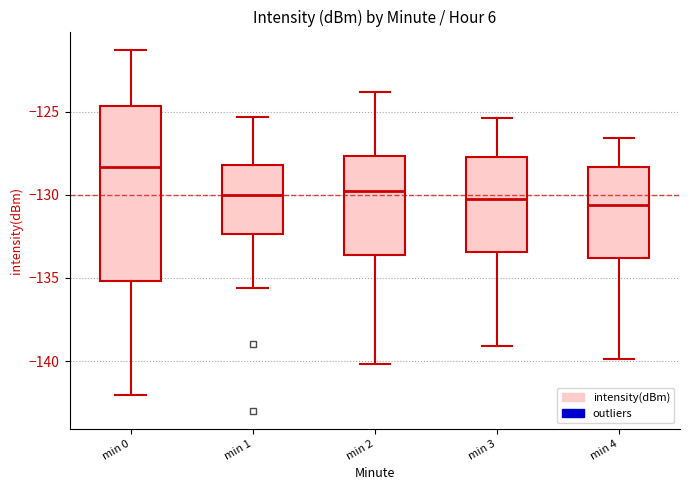

Reading left to right, read every box against the y-axis: the position of its median line, the range the box covers, and the ends of its whiskers. The values are not printed on the chart, so give them approximately, as read against the axis.

min 0: median -128.5, box -135.0 to -124.5, whiskers -142.0 to -121.5
min 1: median -130.0, box -132.5 to -128.0, whiskers -135.5 to -125.5
min 2: median -130.0, box -133.5 to -127.5, whiskers -140.0 to -124.0
min 3: median -130.0, box -133.5 to -127.5, whiskers -139.0 to -125.5
min 4: median -130.5, box -134.0 to -128.5, whiskers -140.0 to -126.5